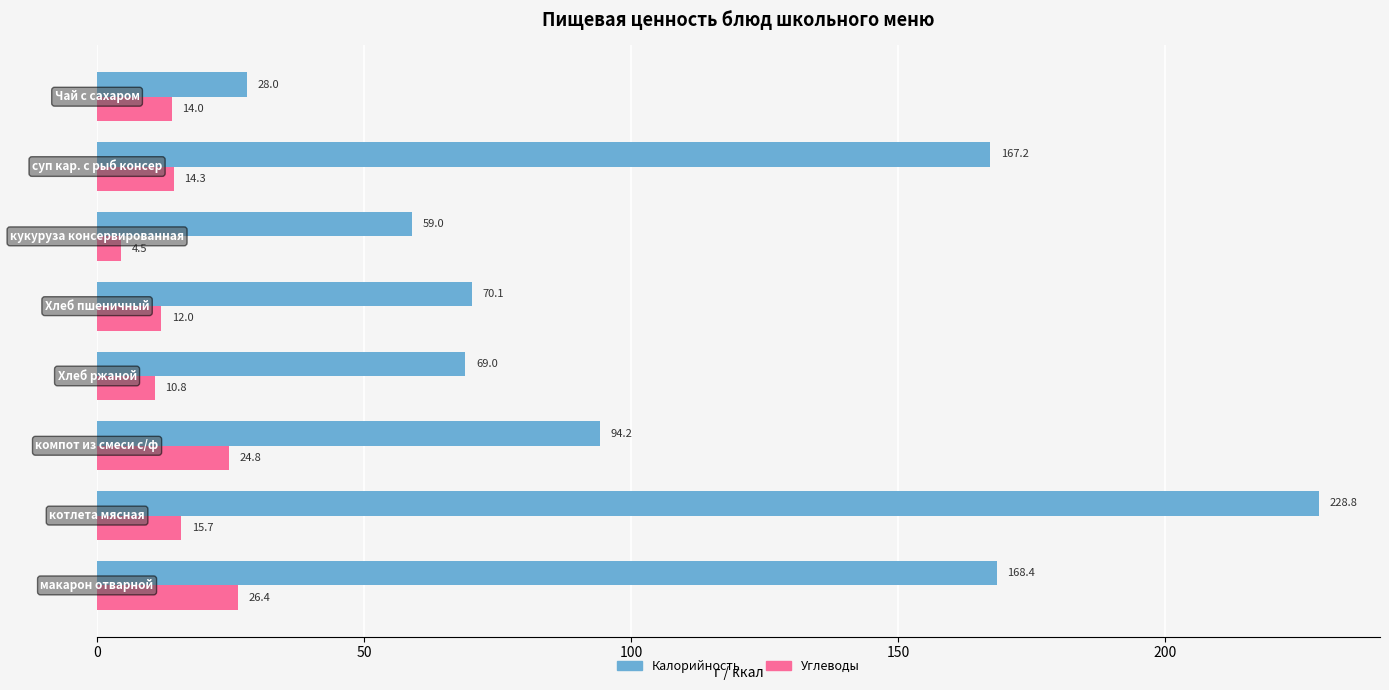

What is the highest value of the Калорийность series?

228.8